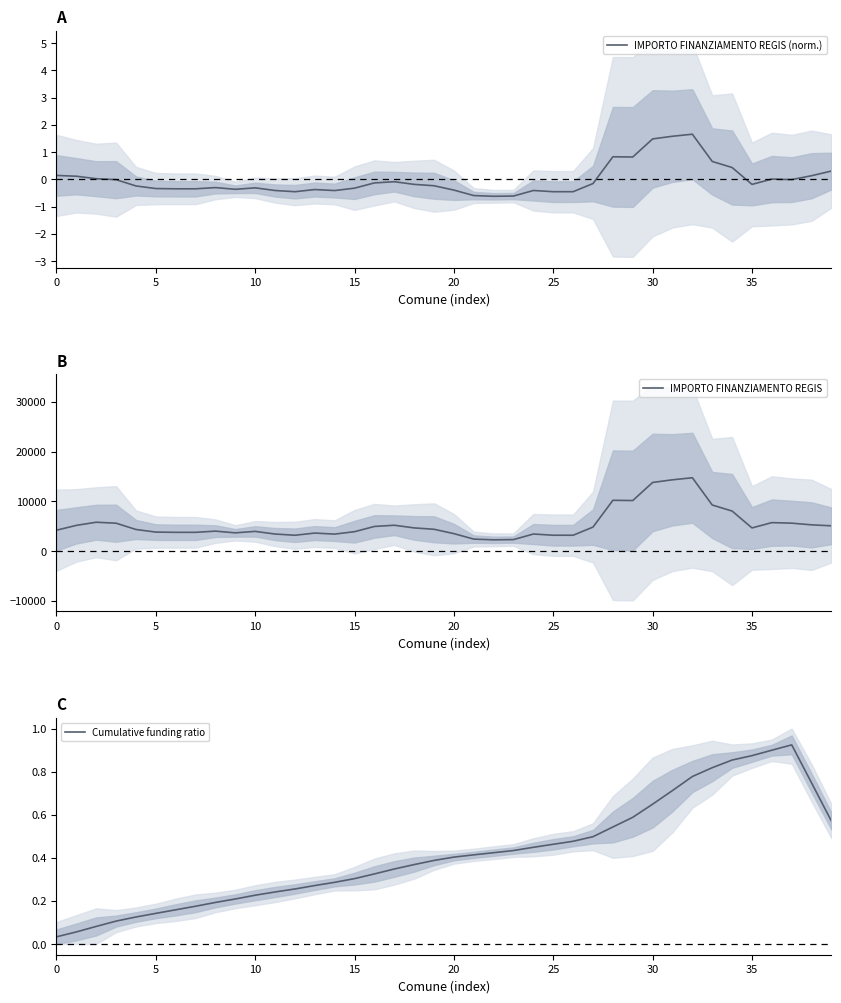

At which category does Cumulative funding ratio reach its first local peak?

37